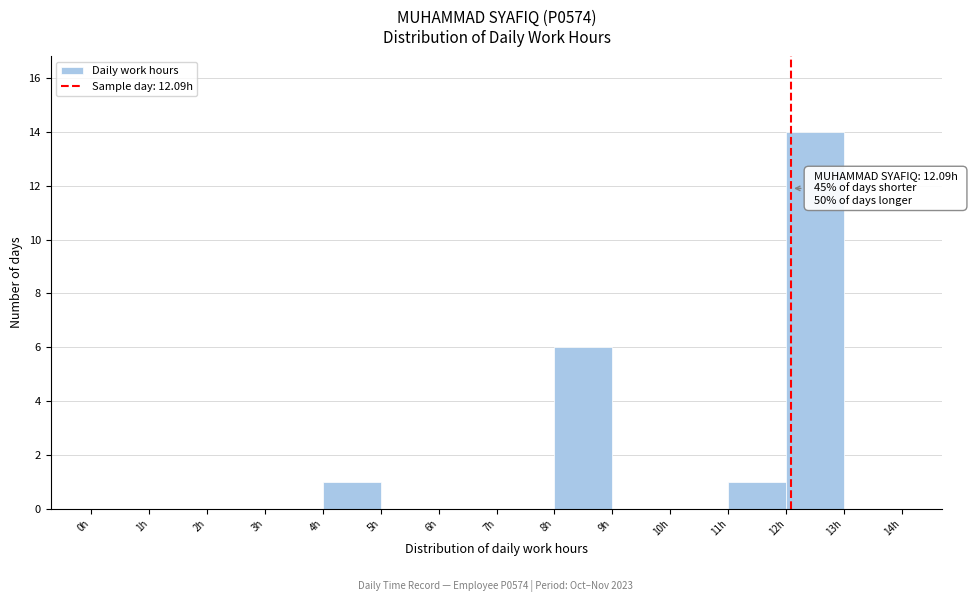

Which range on the x-axis has the tallest bar?

12 to 13